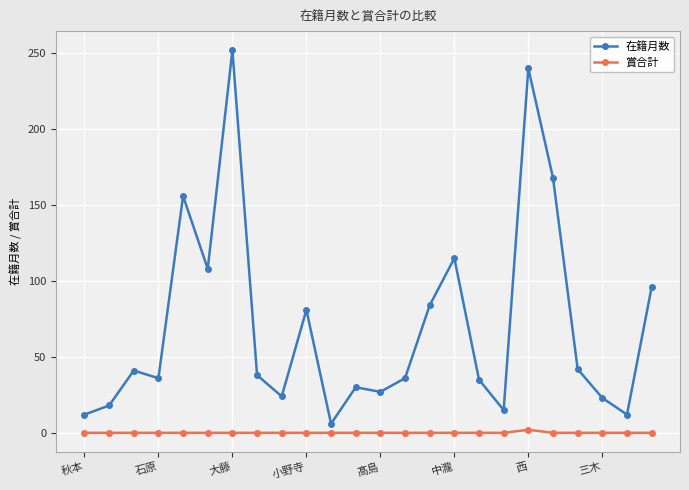

How many data points does each series have?

24